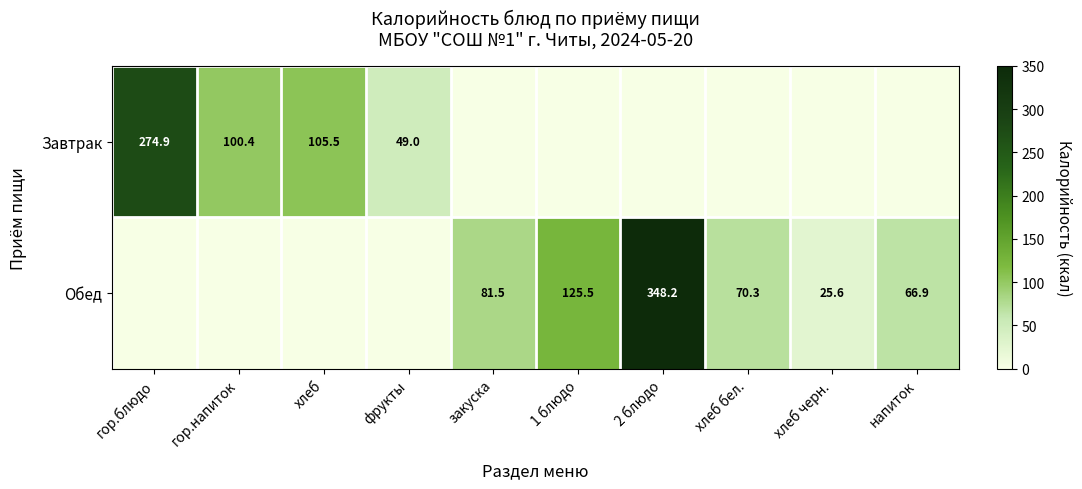

What is the maximum value shown in the chart?

348.2